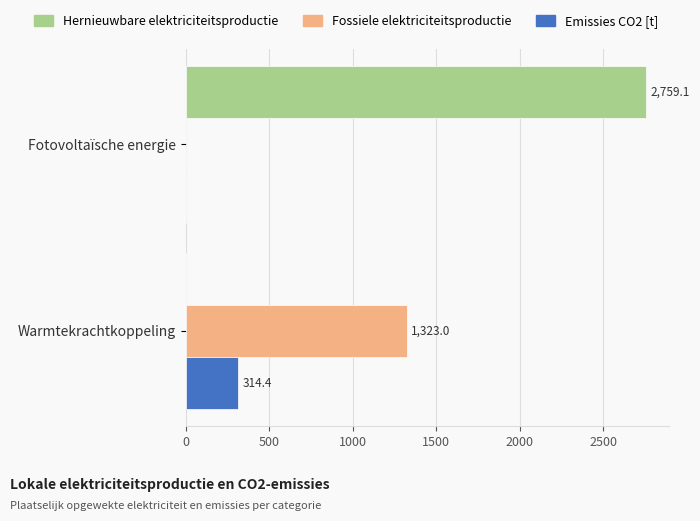

What are all the series names shown in the legend?

Hernieuwbare elektriciteitsproductie, Fossiele elektriciteitsproductie, Emissies CO2 [t]